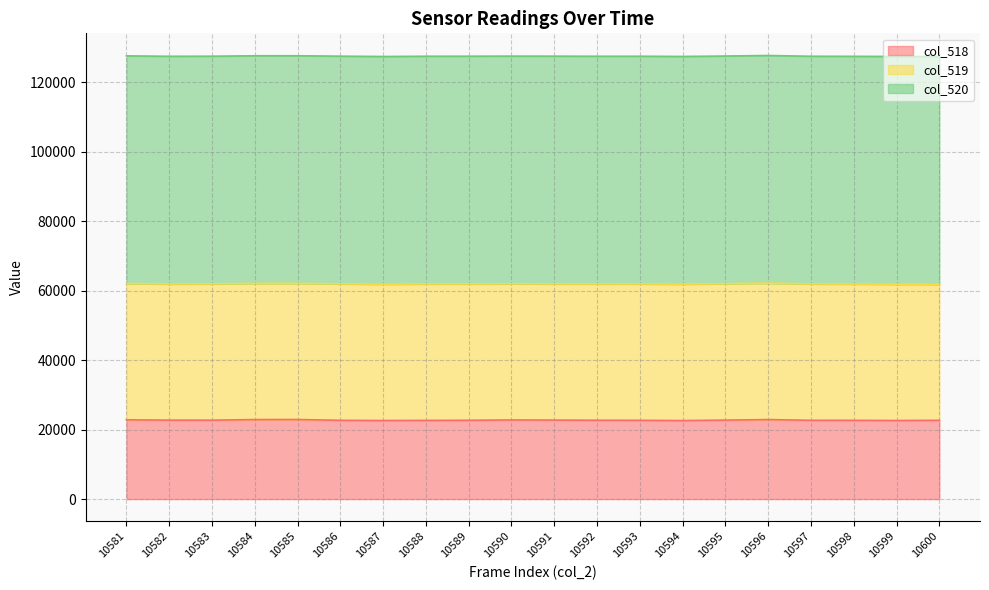

True or false: col_519 line has a value of 61964 at 10590.

True